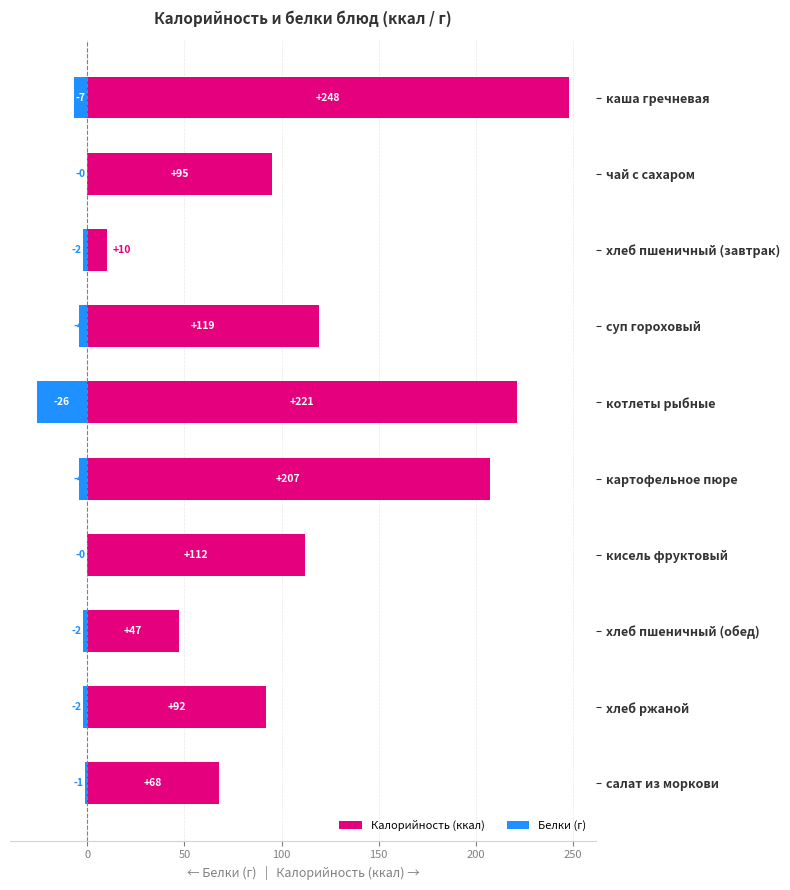

True or false: Калорийность (ккал) has a value of 210 at суп гороховый.

False